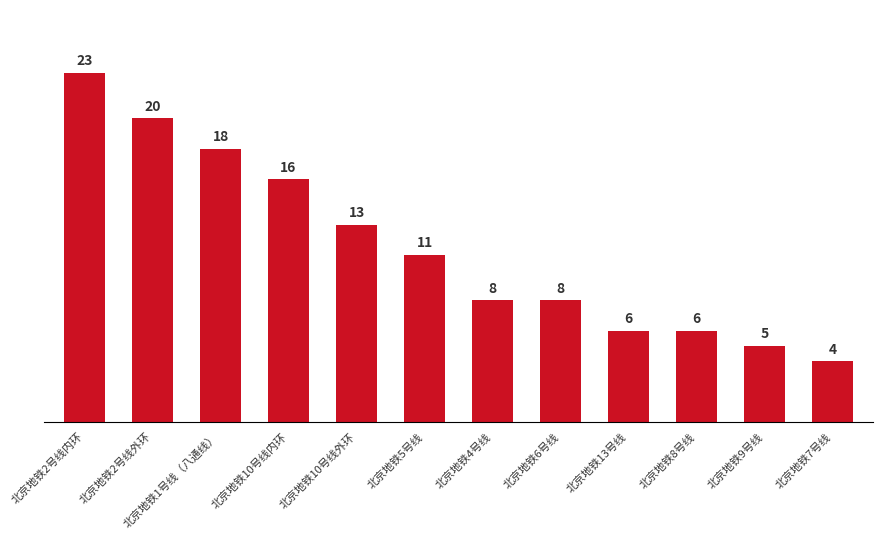

Reading left to right, extract all data points from this chart.

北京地铁2号线内环=23	北京地铁2号线外环=20	北京地铁1号线（八通线）=18	北京地铁10号线内环=16	北京地铁10号线外环=13	北京地铁5号线=11	北京地铁4号线=8	北京地铁6号线=8	北京地铁13号线=6	北京地铁8号线=6	北京地铁9号线=5	北京地铁7号线=4